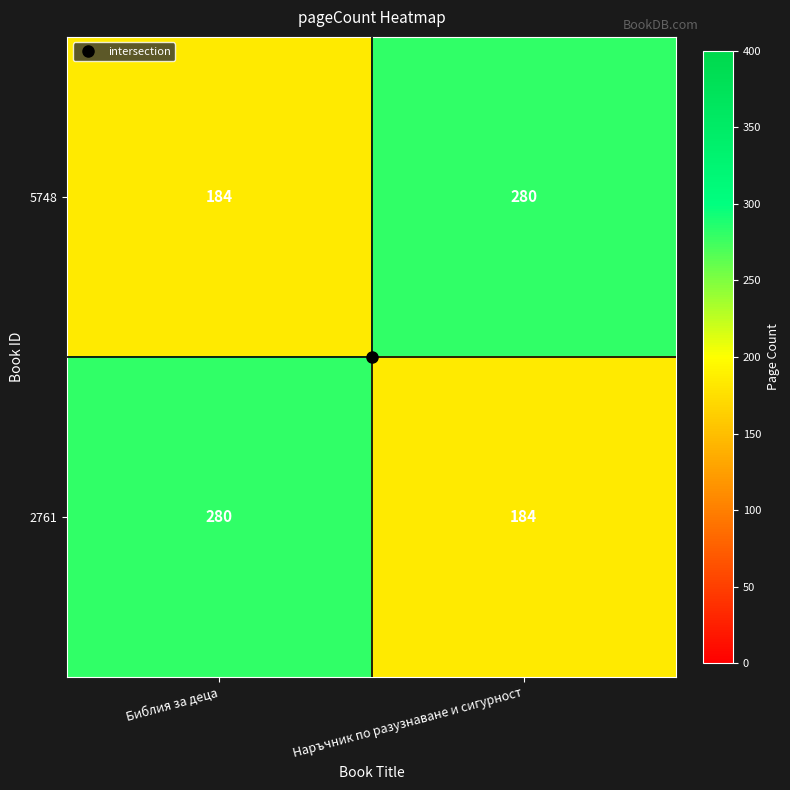

What is the average value of the 2761 series?

232